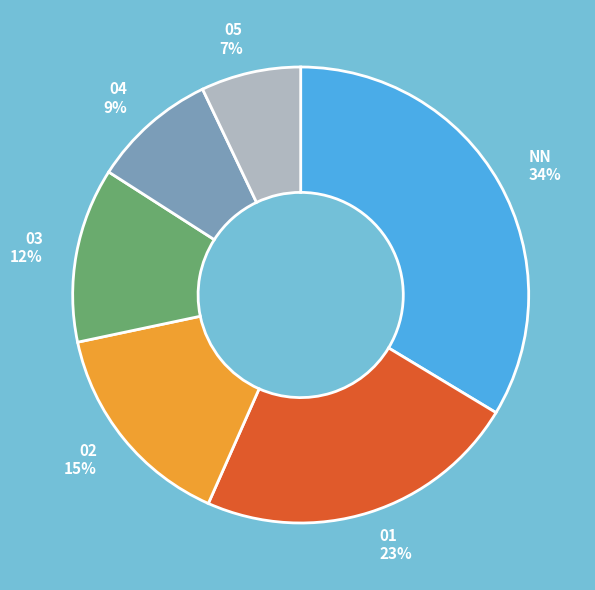

To the nearest percent, what portion does 02 represent?

15%